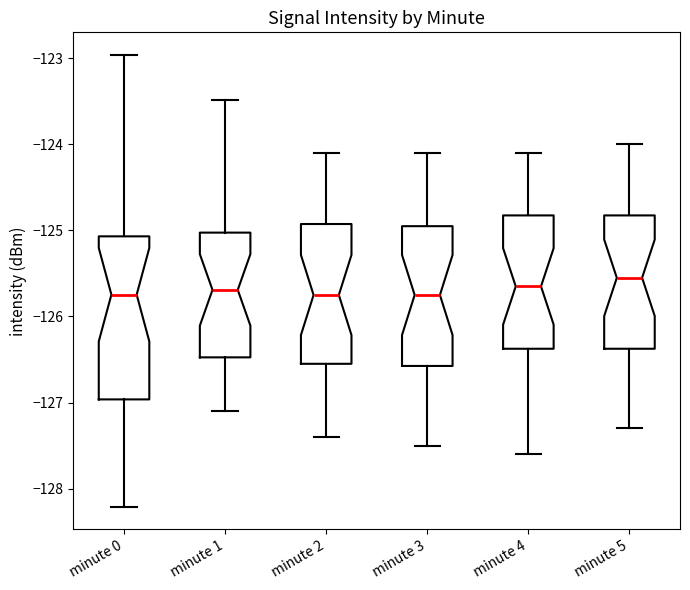

Reading left to right, read every box against the y-axis: the position of its median line, the range the box covers, and the ends of its whiskers. The values are not printed on the chart, so give them approximately, as read against the axis.

minute 0: median -125.7, box -127.0 to -125.1, whiskers -128.2 to -123.0
minute 1: median -125.7, box -126.5 to -125.0, whiskers -127.1 to -123.5
minute 2: median -125.7, box -126.5 to -124.9, whiskers -127.4 to -124.1
minute 3: median -125.7, box -126.6 to -124.9, whiskers -127.5 to -124.1
minute 4: median -125.6, box -126.4 to -124.8, whiskers -127.6 to -124.1
minute 5: median -125.5, box -126.4 to -124.8, whiskers -127.3 to -124.0